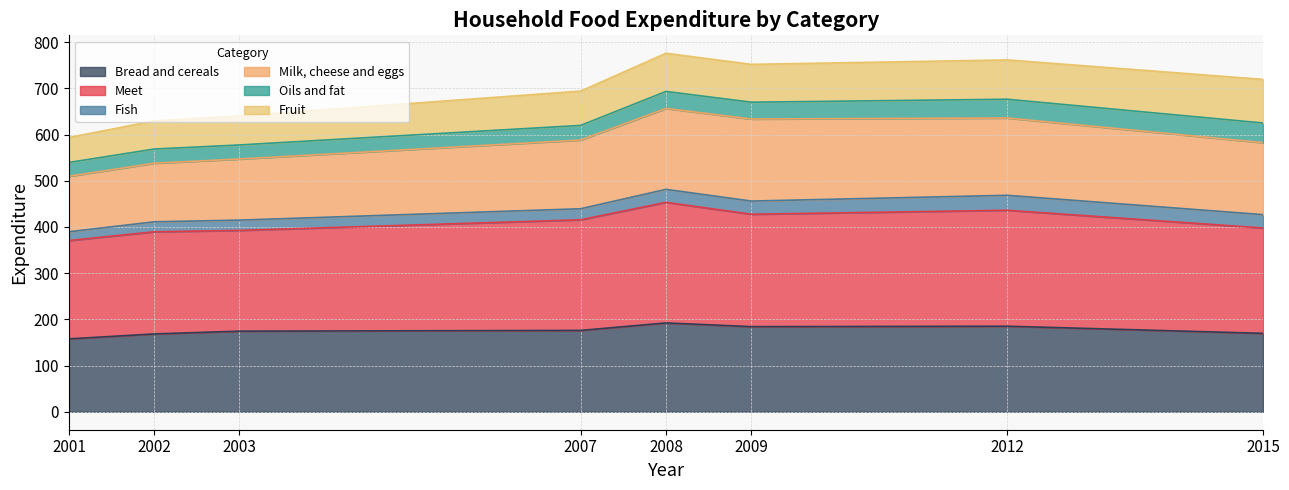

Read the Bread and cereals value at 2002.

168.5